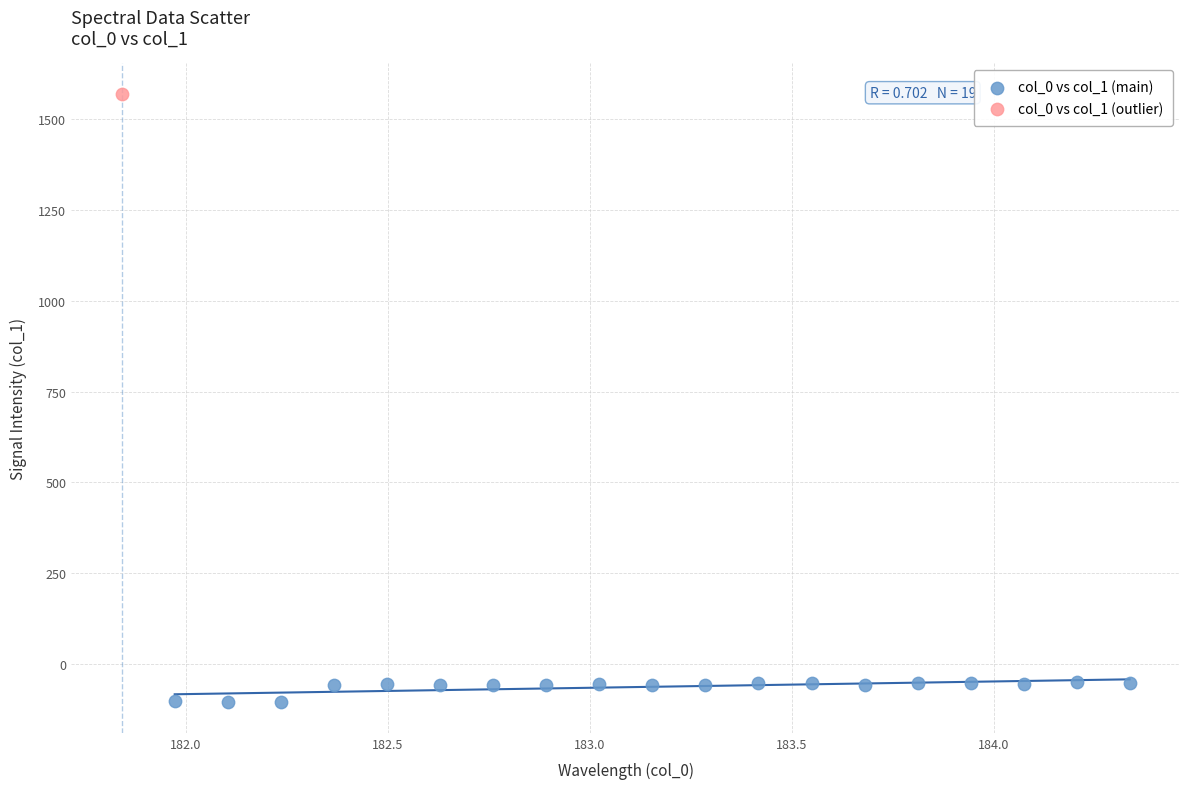

What are all the series names shown in the legend?

col_0 vs col_1 (main), col_0 vs col_1 (outlier)